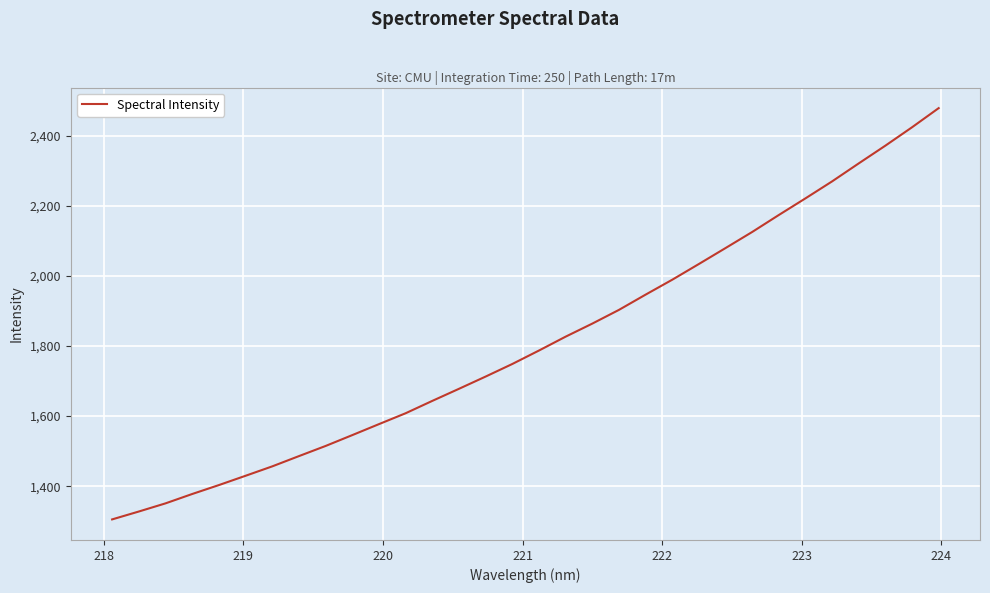

What is the difference between the maximum and minimum values?

1173.0